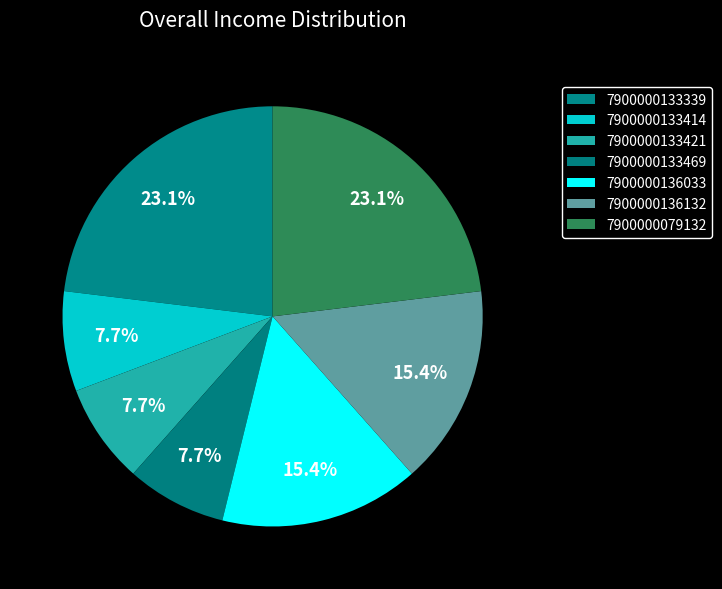

True or false: 7900000133414 accounts for 8% of the total.

True